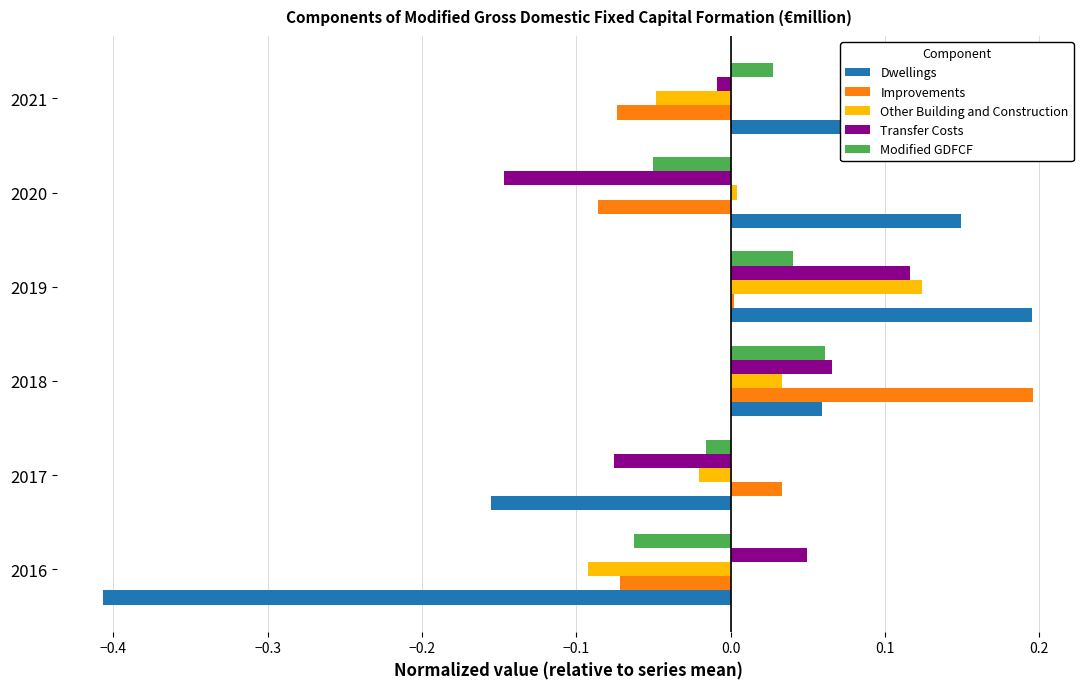

Is the value of Other Building and Construction at 2019 greater than the value of Transfer Costs at 2016?

Yes